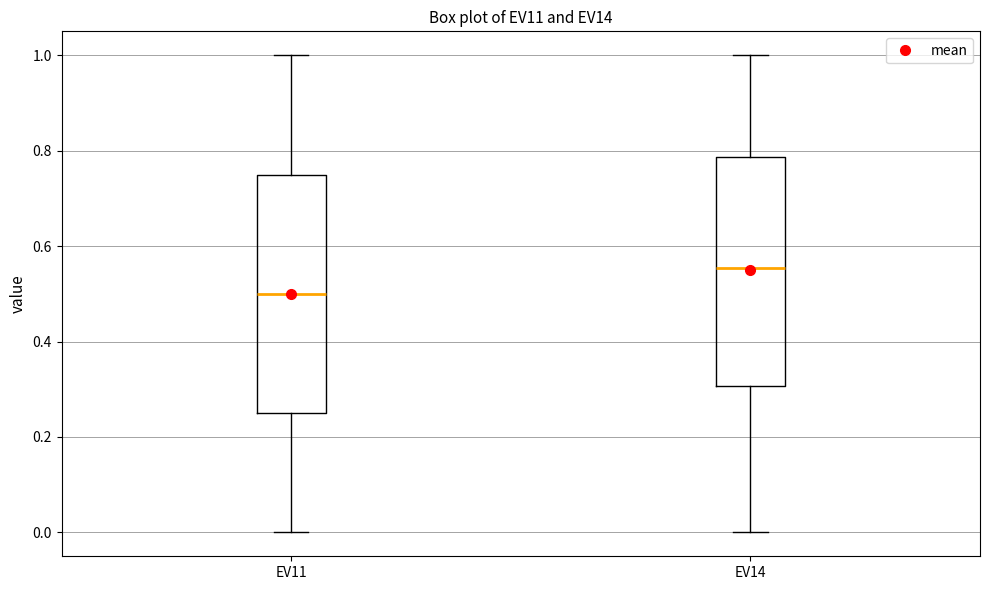

Reading left to right, transcribe this box plot: for each box, give where its median line is, the range the box spans, and where its two whiskers end, as read against the y-axis. The values are not printed on the chart, so give them approximately, as read against the axis.

EV11: median 0.50, box 0.26 to 0.74, whiskers 0.00 to 1.00
EV14: median 0.56, box 0.30 to 0.78, whiskers 0.00 to 1.00